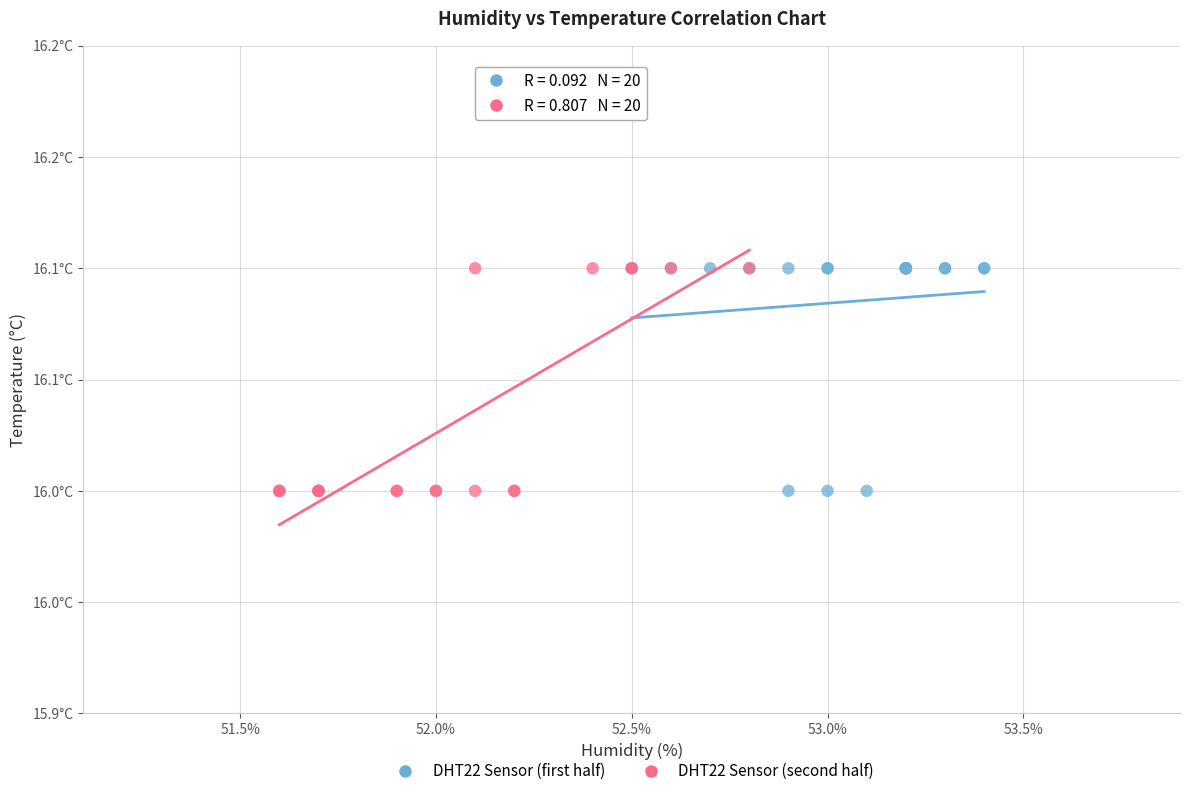

What are all the series names shown in the legend?

DHT22 Sensor (first half), DHT22 Sensor (second half)